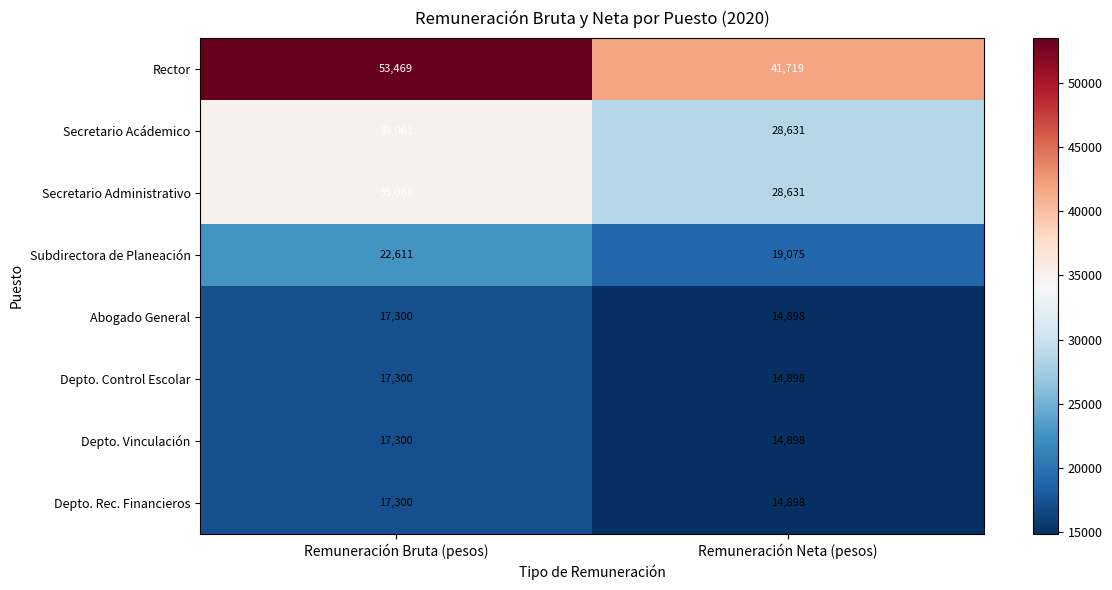

What is the average value of the Depto. Vinculación series?

16099